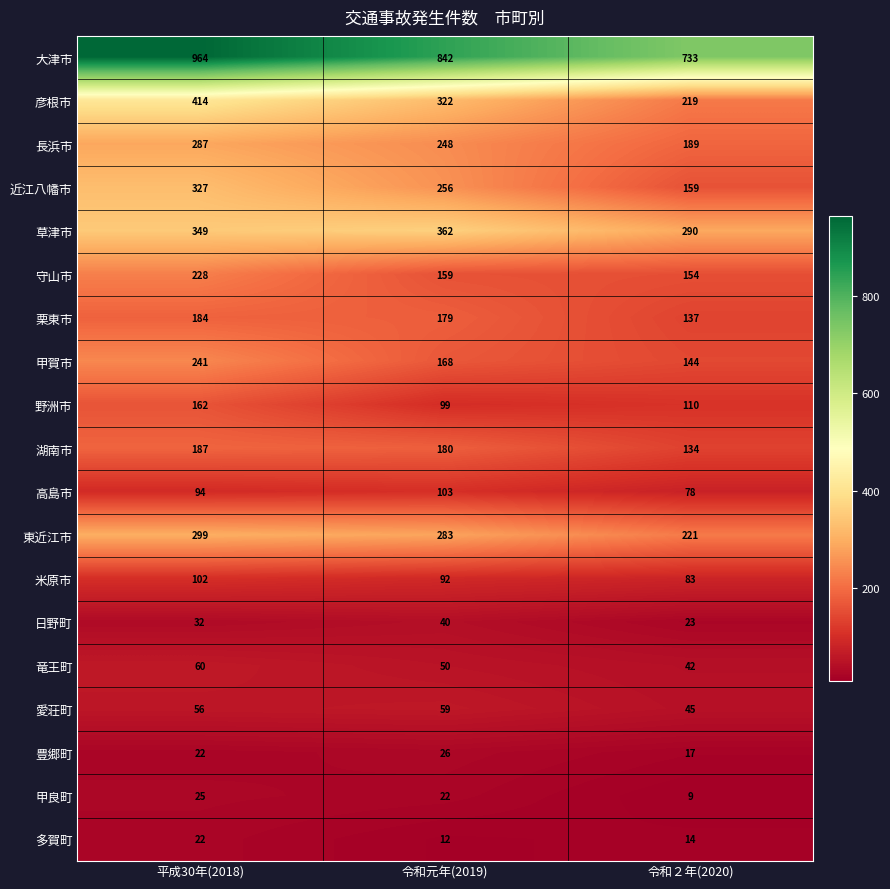

What is the difference between the maximum and second lowest values in the 長浜市 series?

39